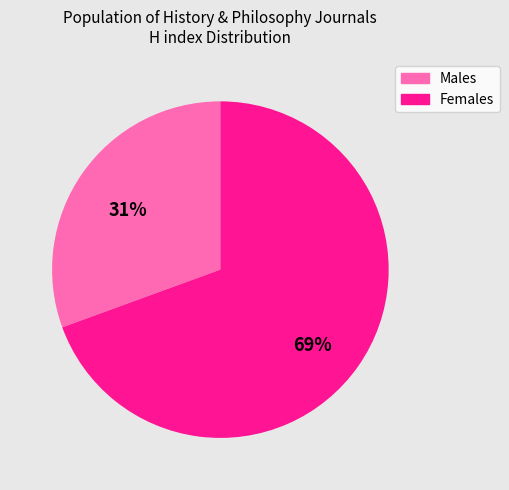

To the nearest percent, what is the average slice percentage?

50%